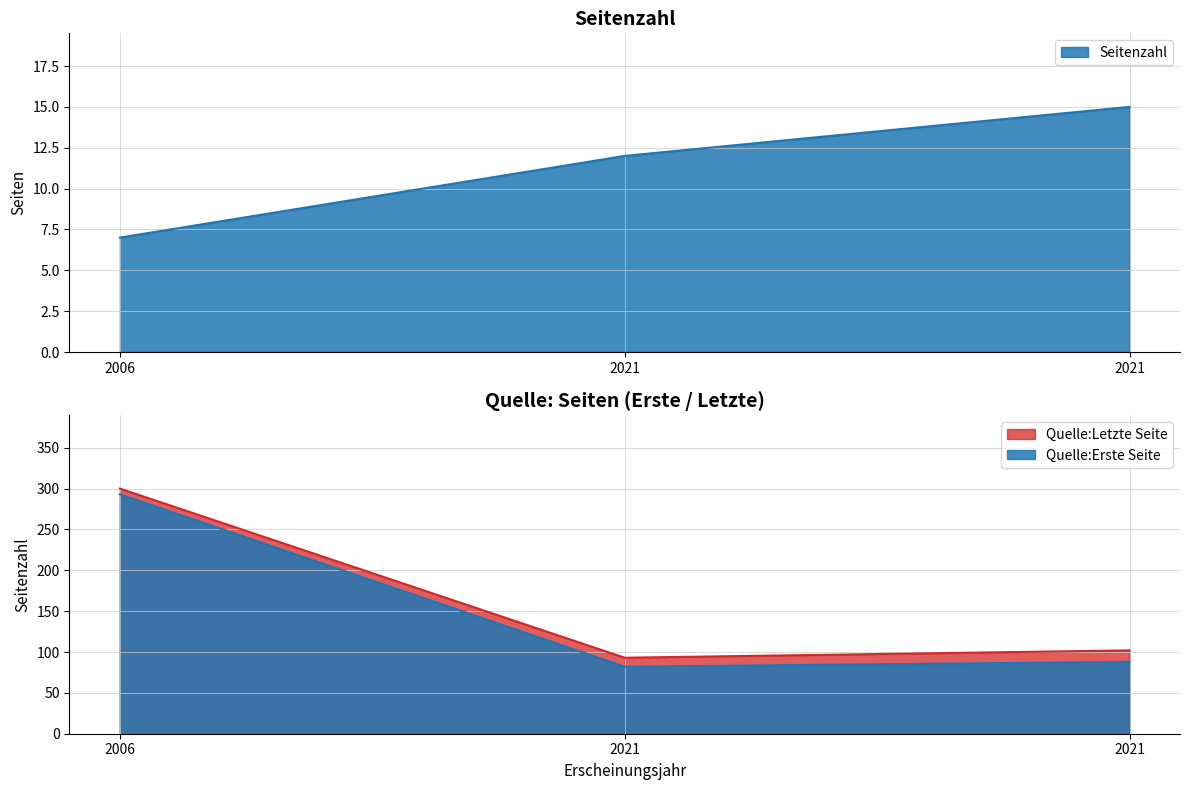

How many Seitenzahl values are between 7 and 15?

3